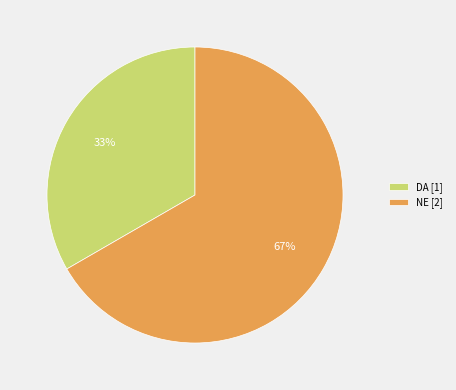

To the nearest percent, what is the average slice percentage?

50%